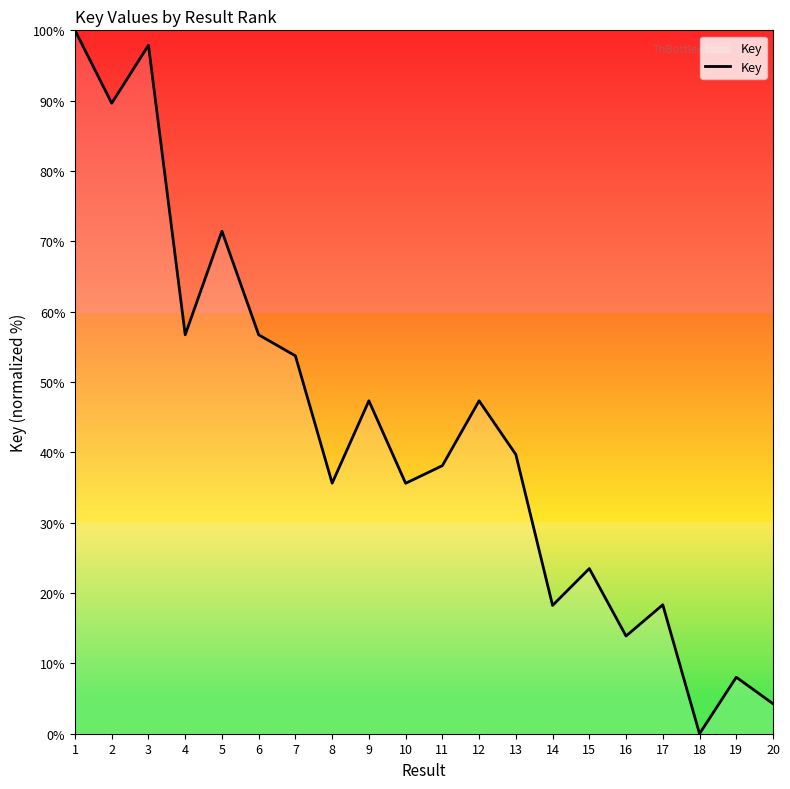

What is the difference between the values at 1 and 20?

95.7